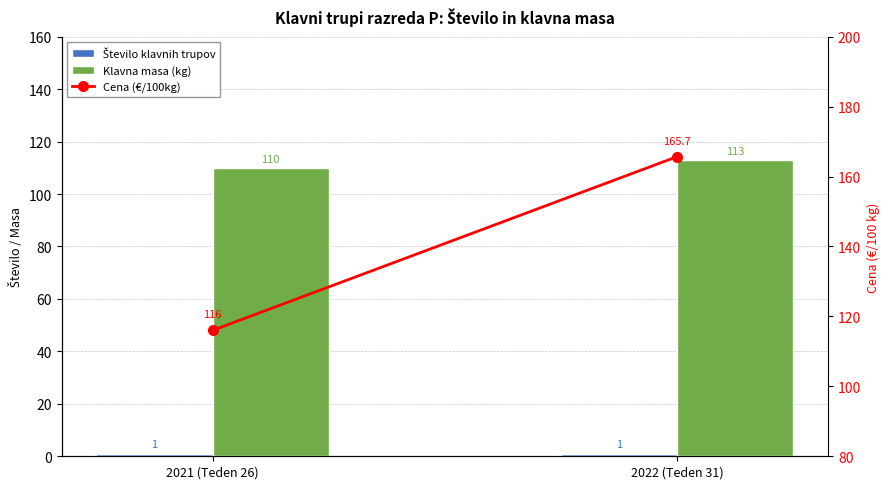

Reading right to left, extract all data points from this chart.

Število klavnih trupov: 1.0	1.0
Klavna masa (kg): 113.0	110.0
Cena (€/100kg): 165.7	116.0